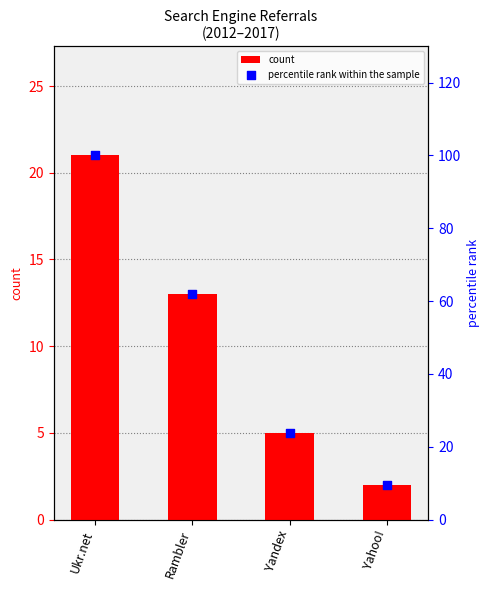

At how many categories does at least one series exceed 9?

4